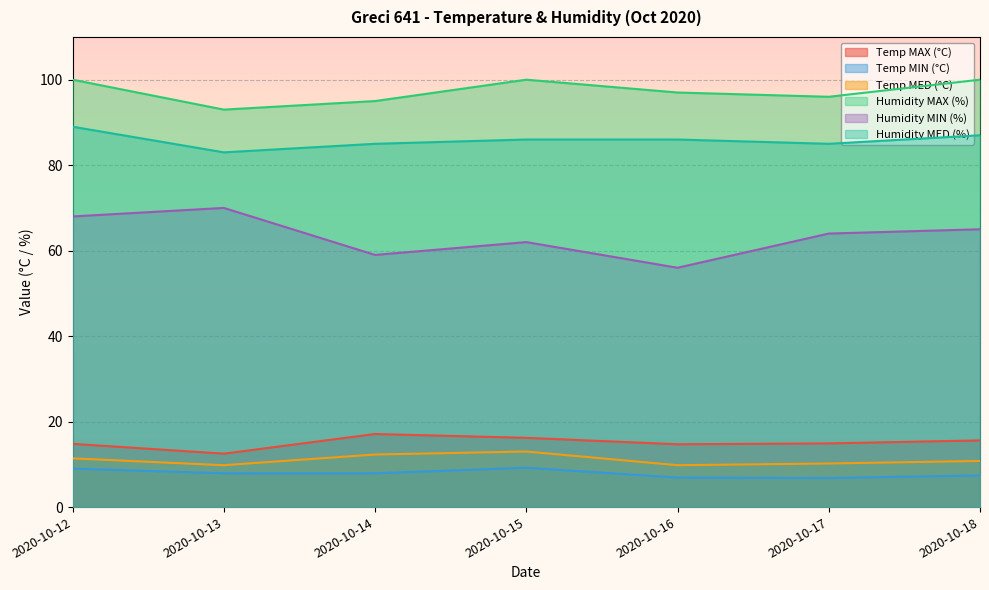

At which label does Temp MED (°C) reach its minimum?

2020-10-13